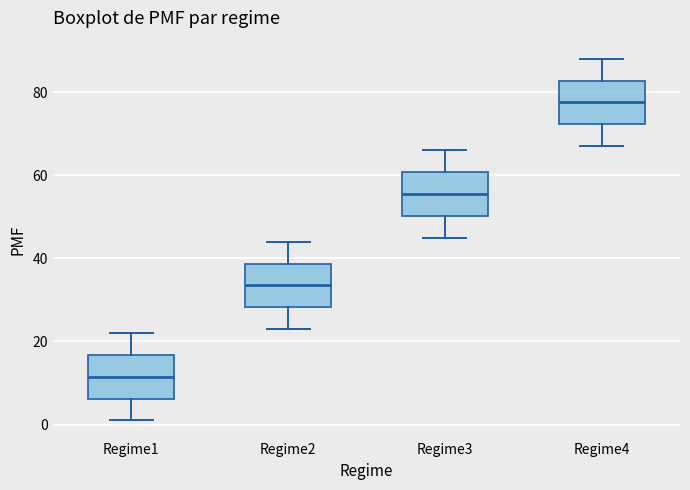

Which box's median line is the lowest?

Regime1